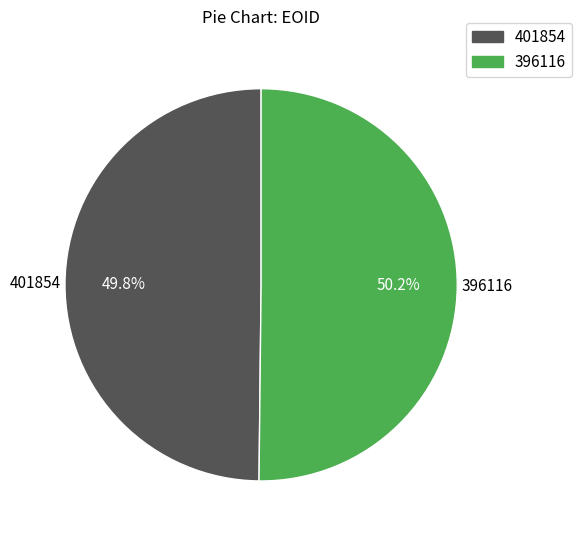

Is there a majority slice in this chart?

Yes